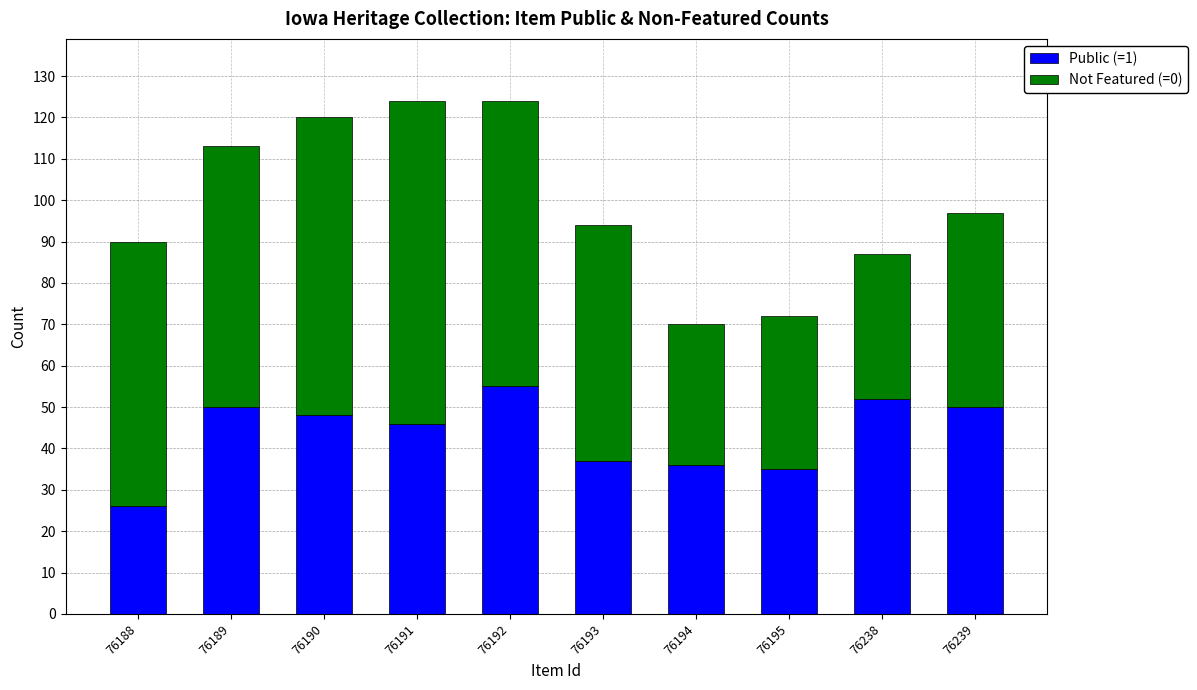

What is the difference between the Public (=1) values at 76188 and 76192?

29